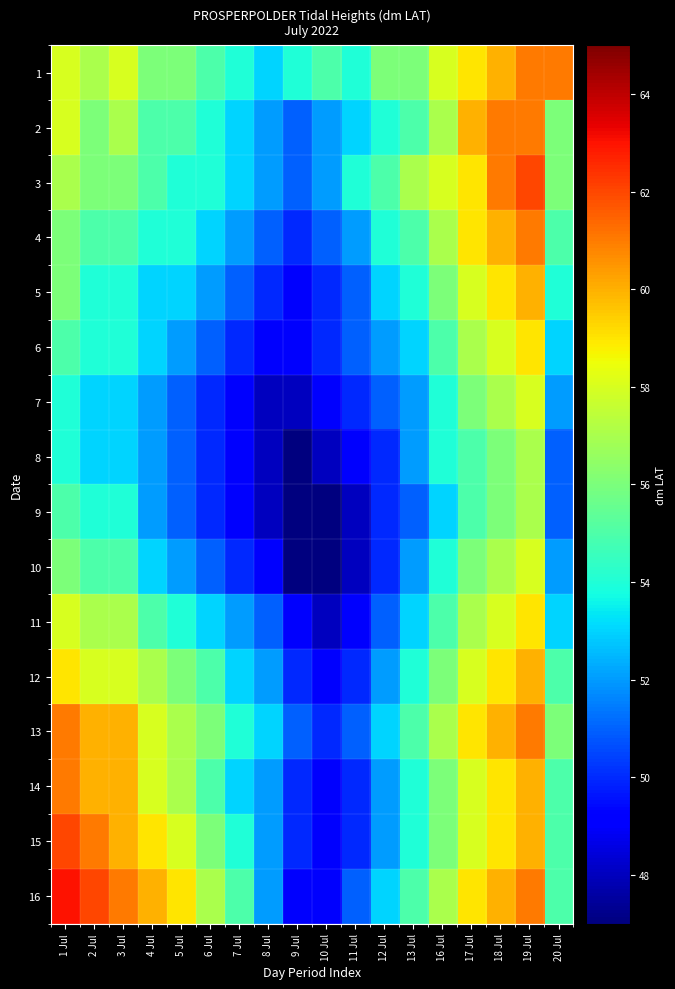

At which category is the sum across all series the highest?

19 Jul